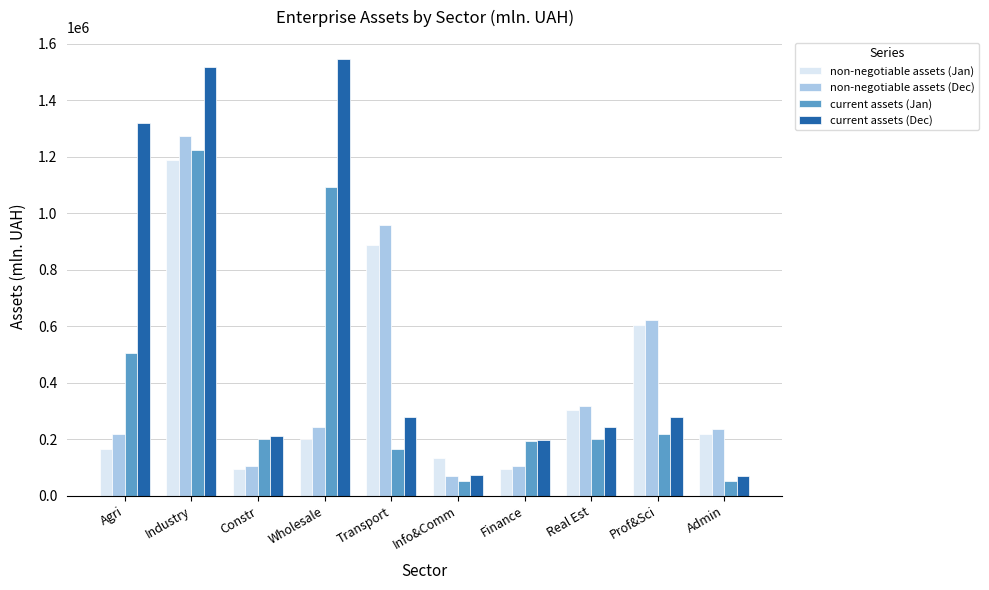

True or false: current assets (Jan) has a value of 504995.9 at Agri.

True